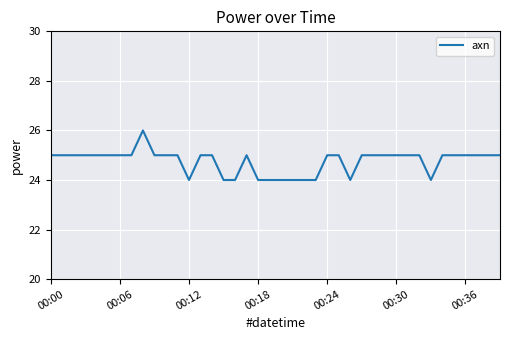

What is the maximum value shown in the chart?

26